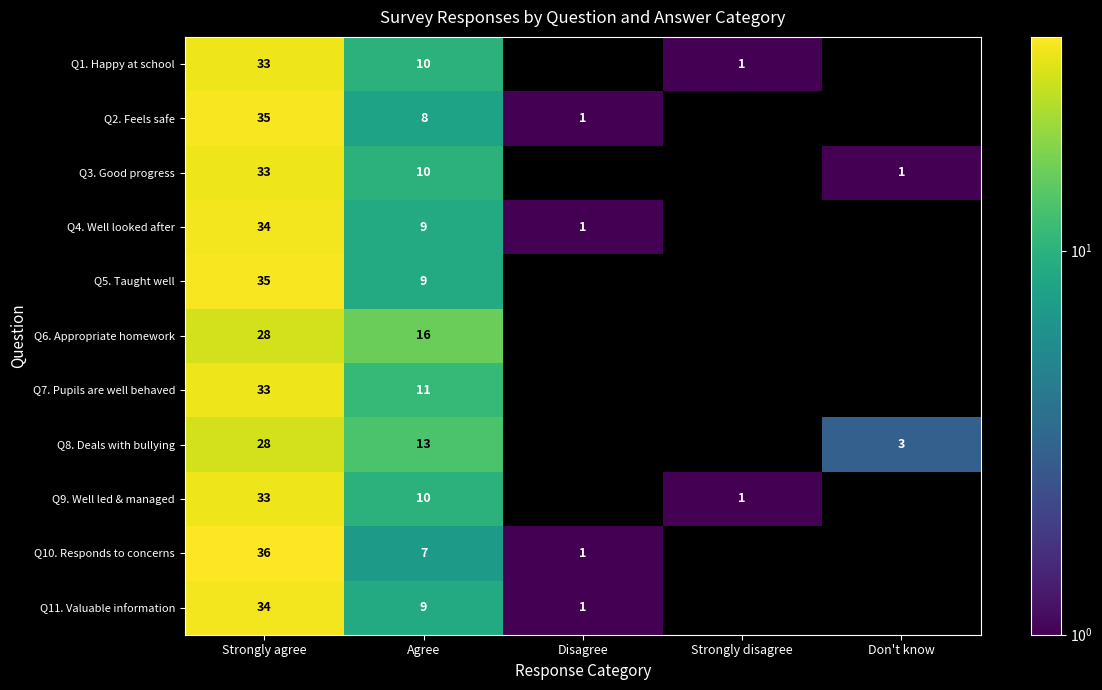

The Q2. Feels safe series shows 8 at Agree. True or false?

True